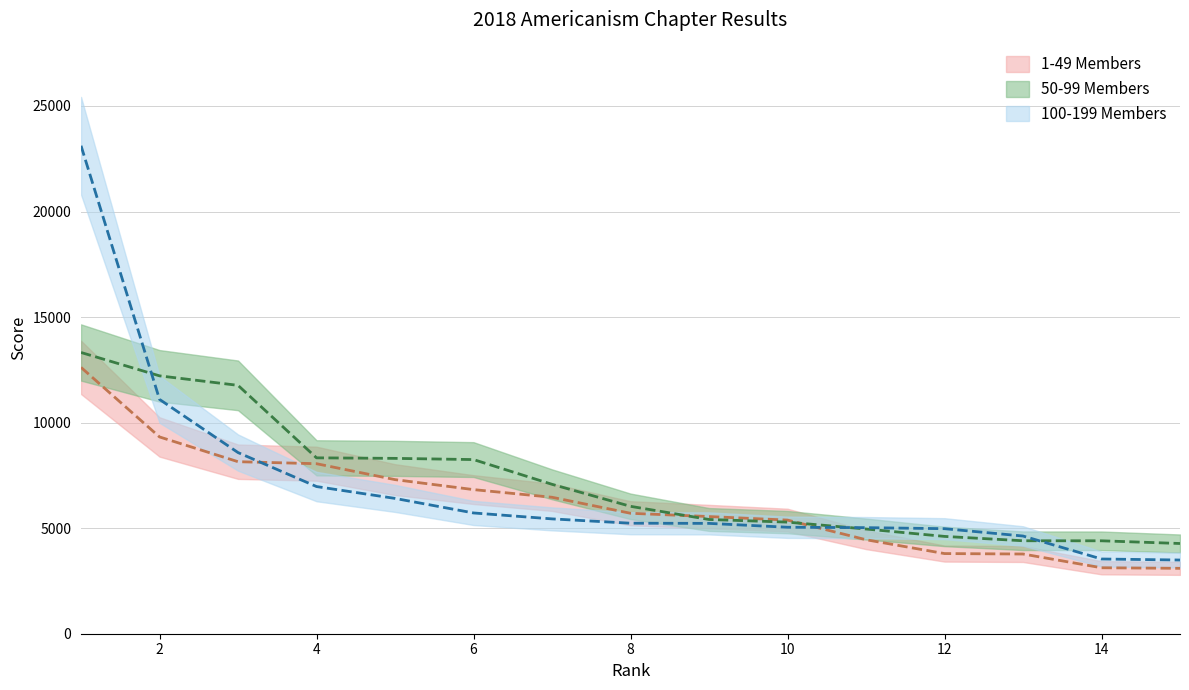

What is the difference between the maximum and second lowest values in the 50-99 Members series?

8921